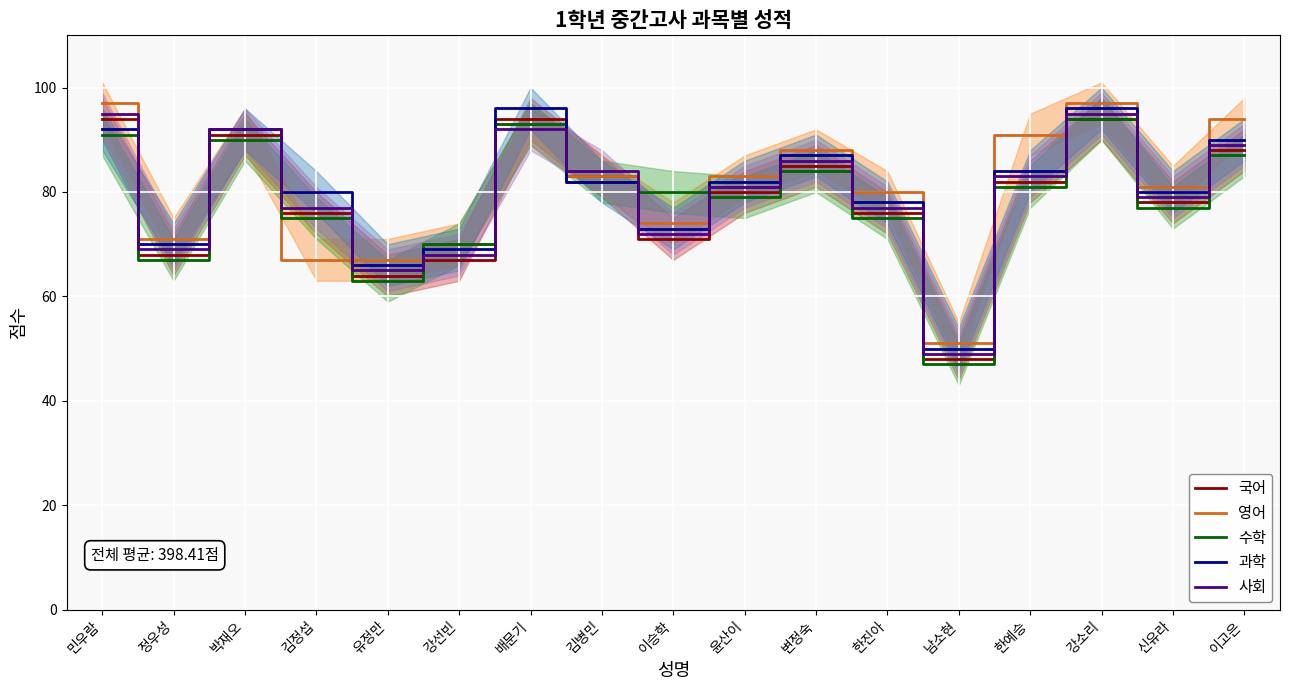

Does the chart display data point markers on the line(s)?

No